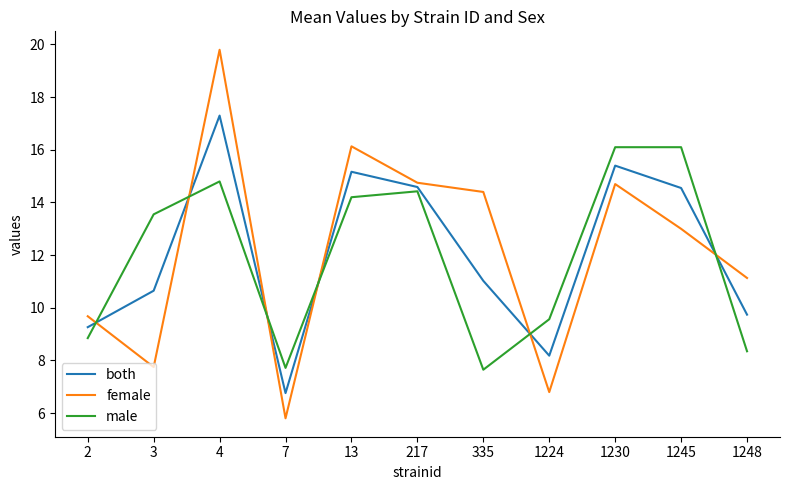

How many times do male and both cross each other?

6